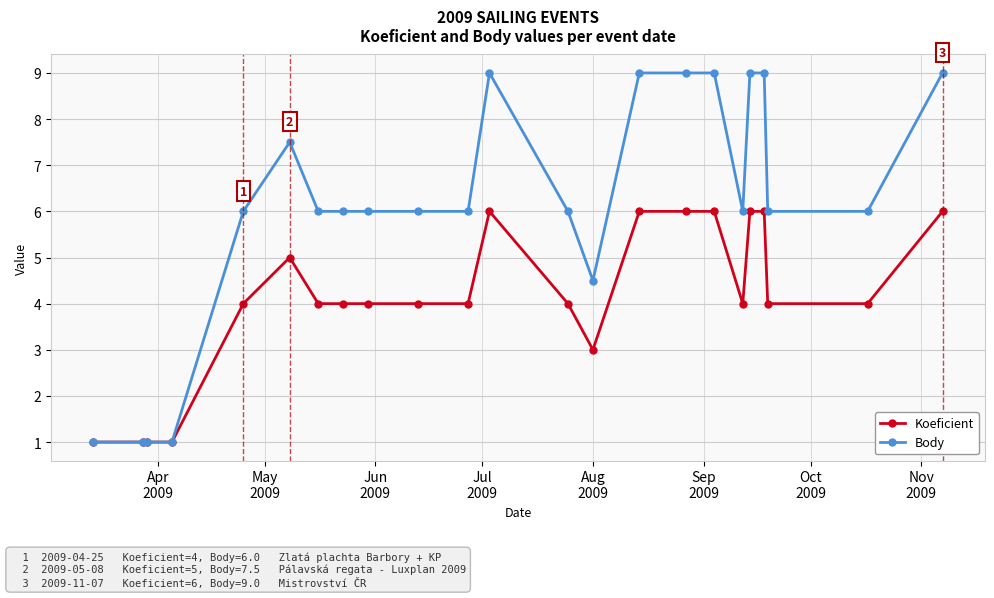

What is the greatest value displayed?

9.0